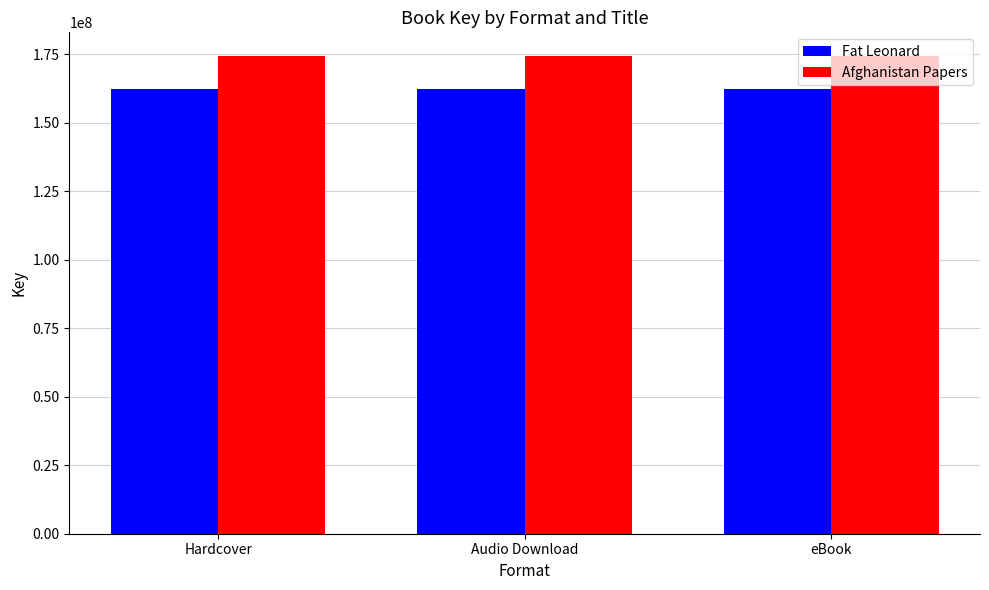

Read the Fat Leonard value at Hardcover.

162473200